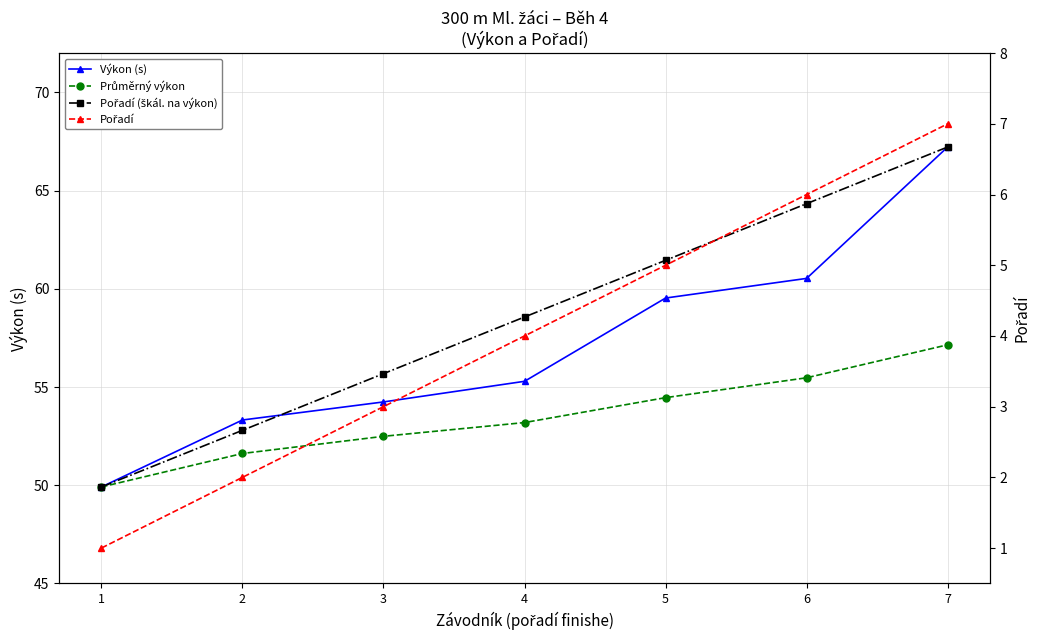

True or false: Výkon (s) and Průměrný výkon intersect in this chart.

False